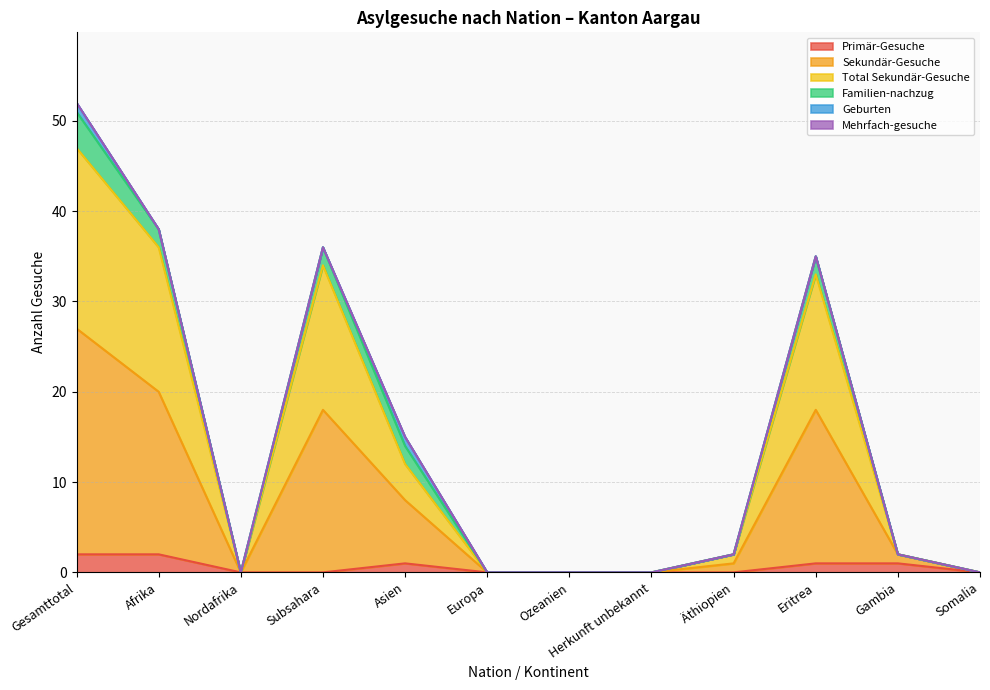

Between Afrika and Eritrea, which series saw the biggest shift?

Sekundär-Gesuche